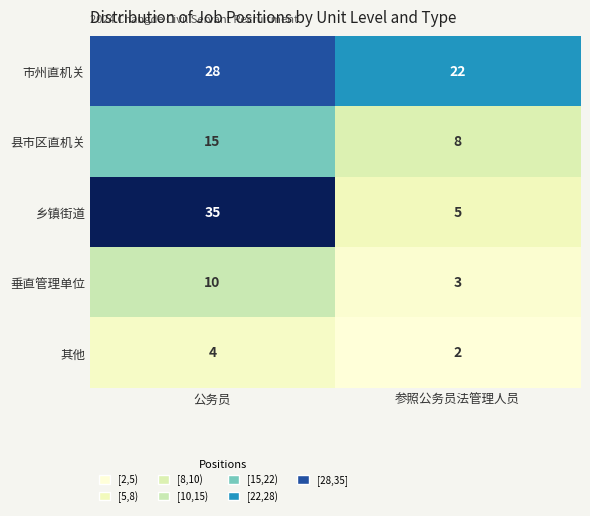

The 其他 series shows 2 at 参照公务员法管理人员. True or false?

True